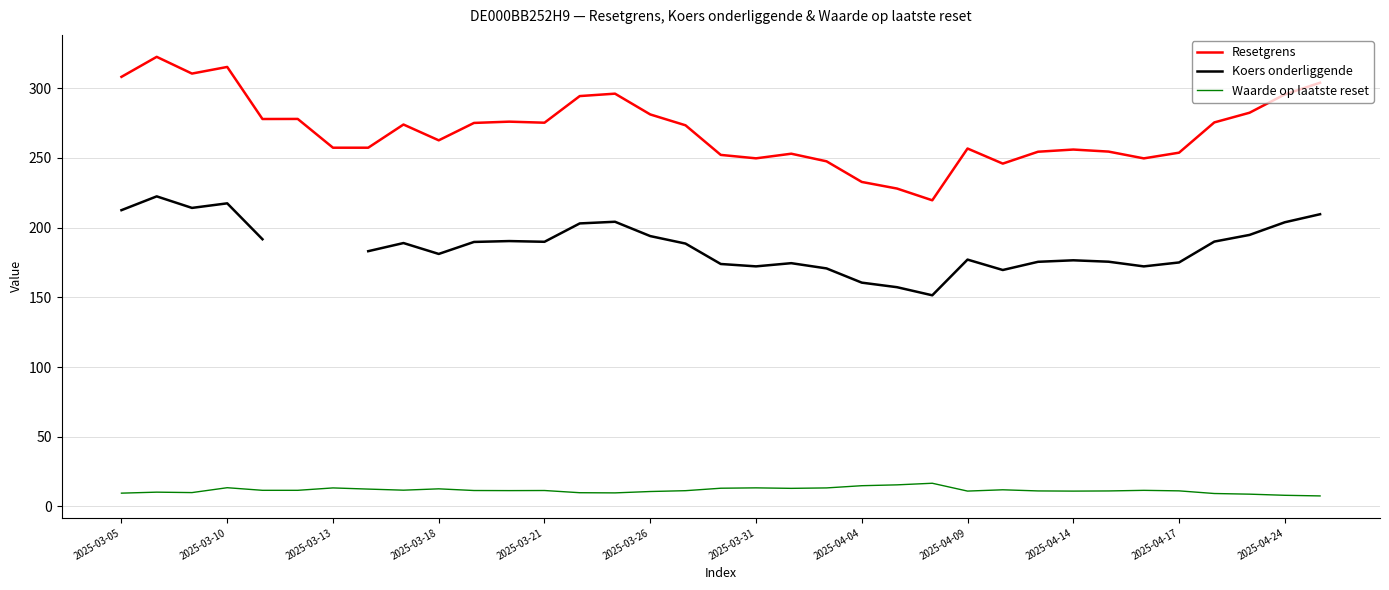

Is this an area chart (filled region under the line)?

No